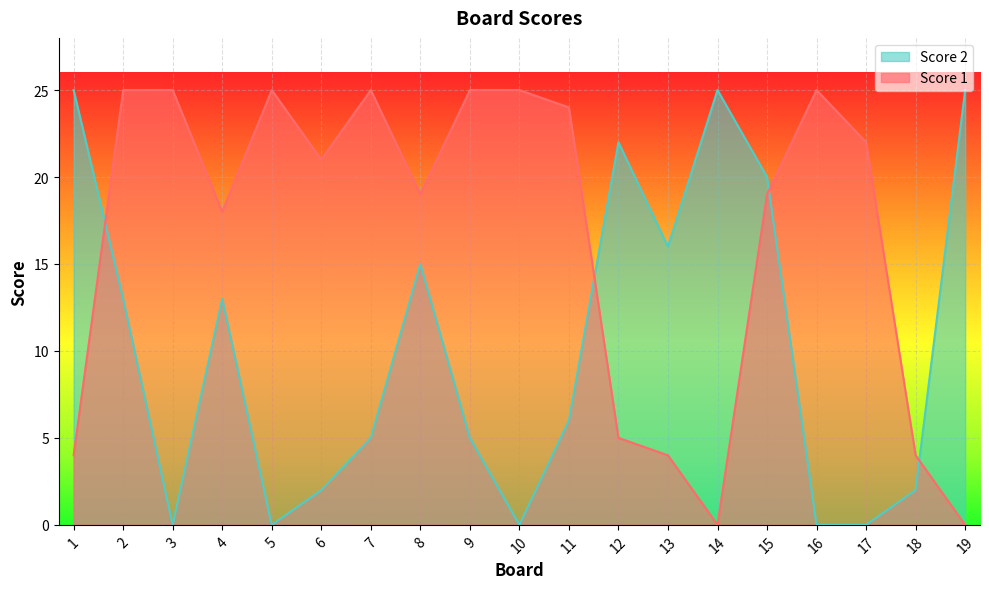

What is the difference between the maximum and minimum values in the Score 2 series?

25